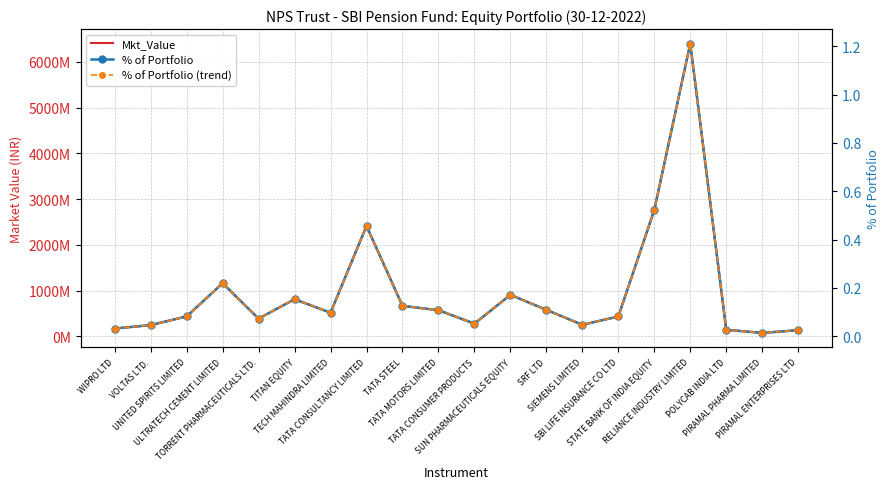

What is the difference between the second highest and minimum values in the Mkt_Value series?

2686870644.8